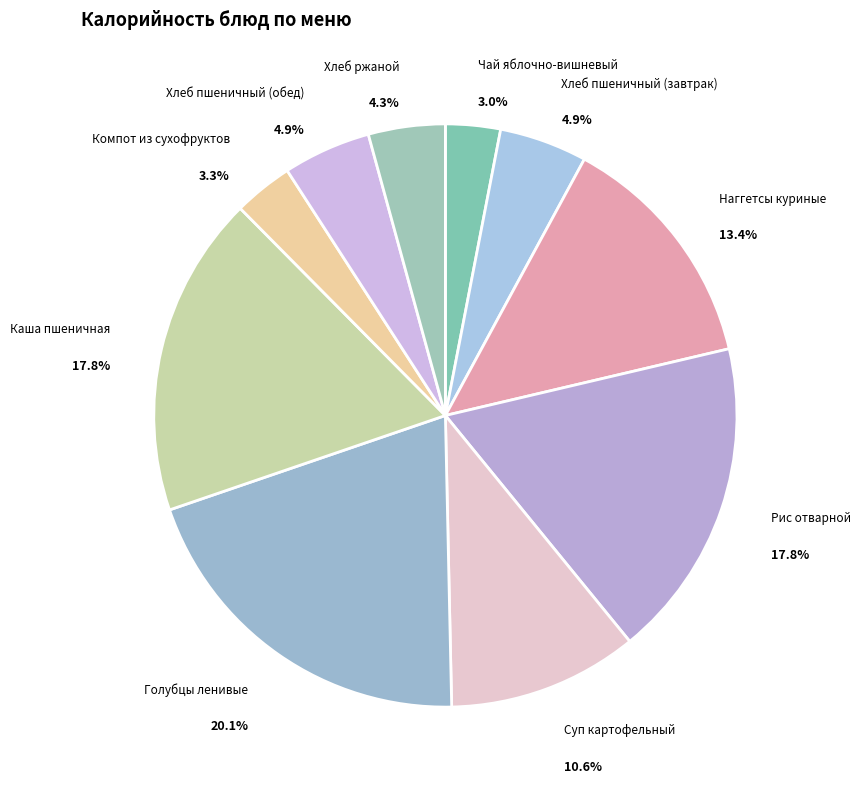

Which slice is the largest?

Голубцы ленивые